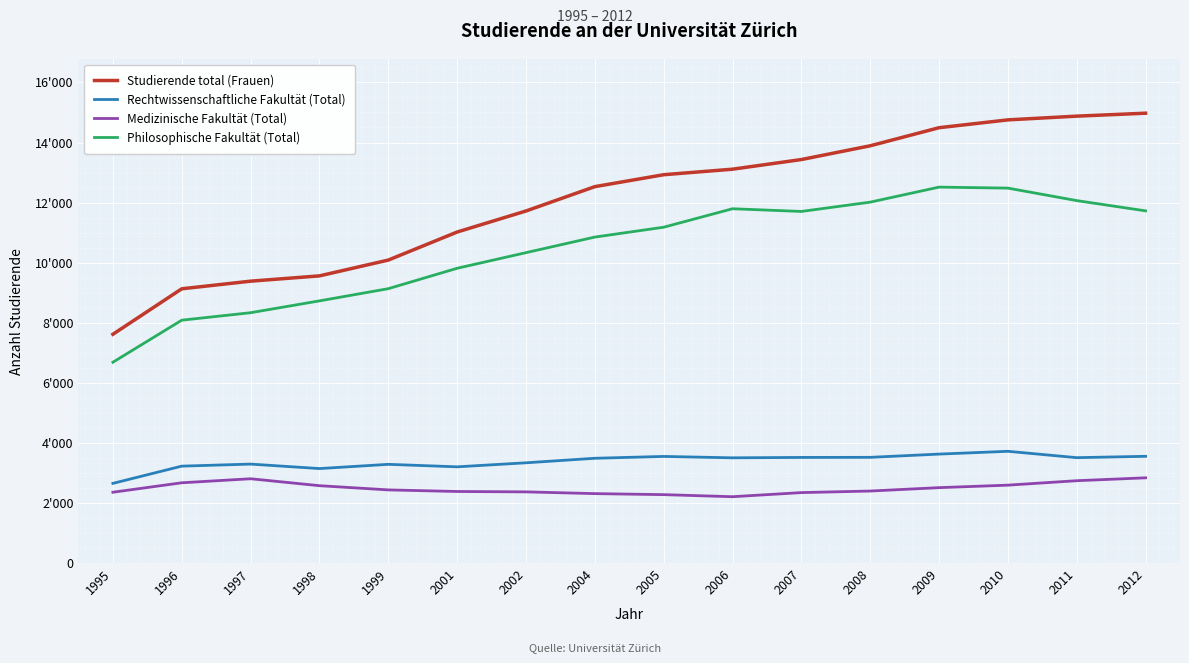

True or false: Medizinische Fakultät (Total) and Philosophische Fakultät (Total) cross at least once.

False